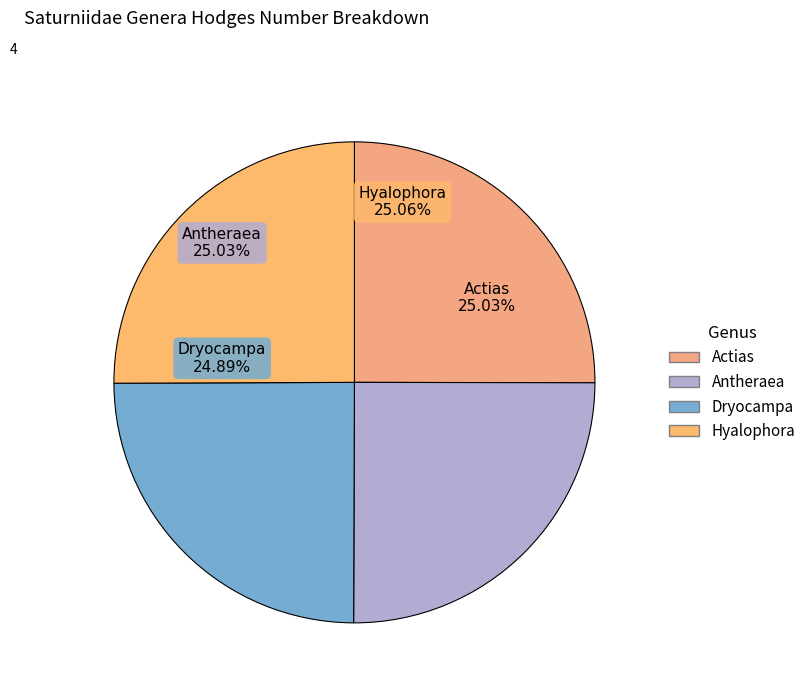

Does any single category account for the majority?

No